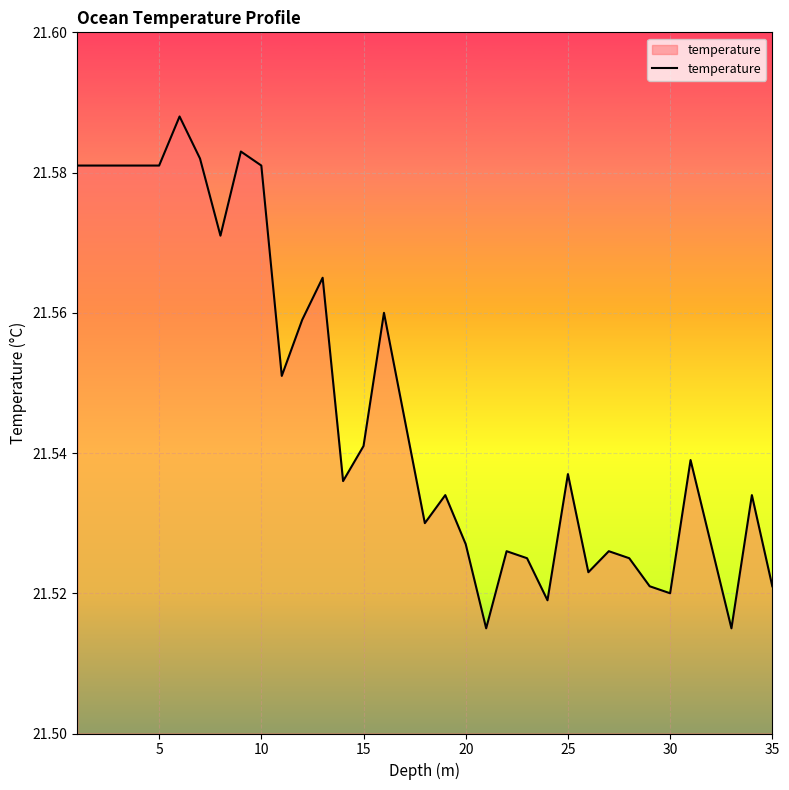

Does the chart display data point markers on the line(s)?

No